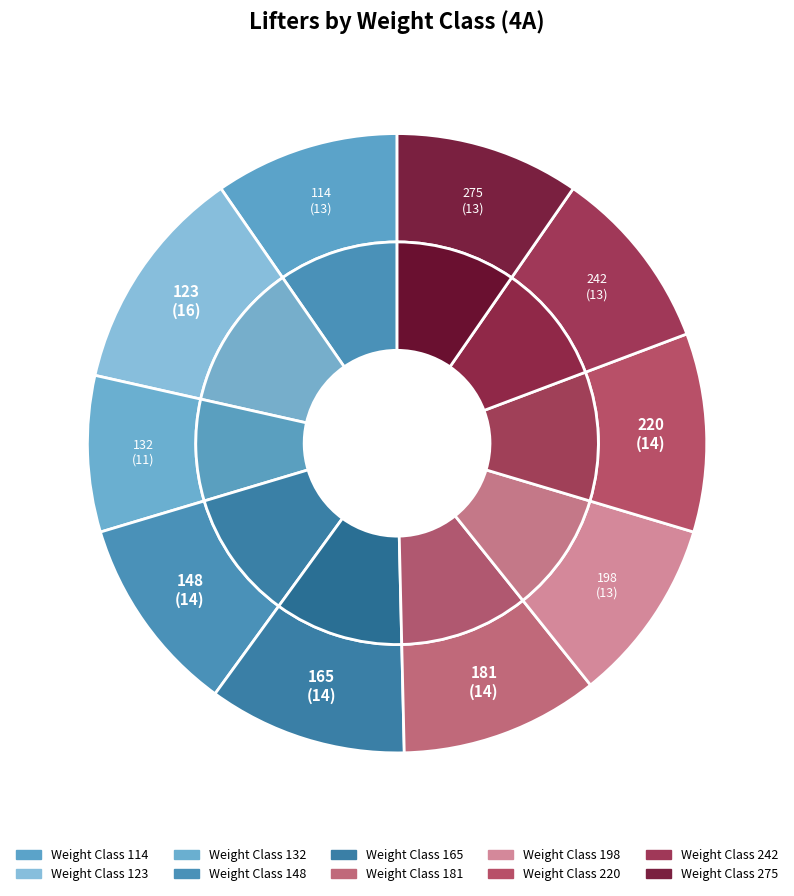

What percentage is the 181 slice, to the nearest percent?

10%